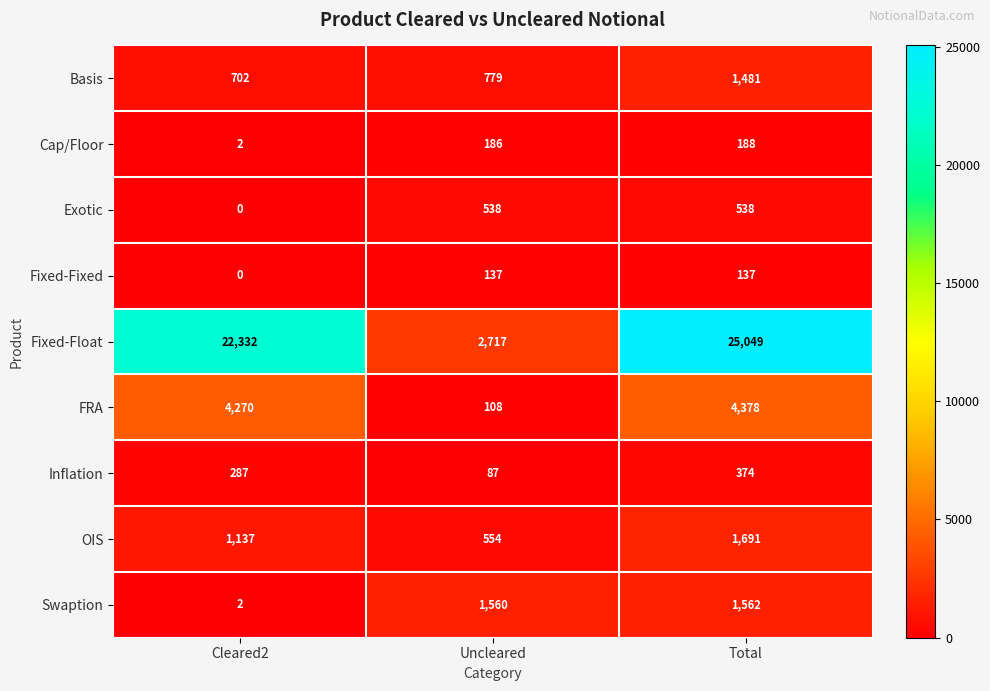

Reading left to right, transcribe all the data shown in this chart.

Basis: Cleared2=702	Uncleared=779	Total=1481
Cap/Floor: Cleared2=2	Uncleared=186	Total=188
Exotic: Cleared2=0	Uncleared=538	Total=538
Fixed-Fixed: Cleared2=0	Uncleared=137	Total=137
Fixed-Float: Cleared2=22332	Uncleared=2717	Total=25049
FRA: Cleared2=4270	Uncleared=108	Total=4378
Inflation: Cleared2=287	Uncleared=87	Total=374
OIS: Cleared2=1137	Uncleared=554	Total=1691
Swaption: Cleared2=2	Uncleared=1560	Total=1562